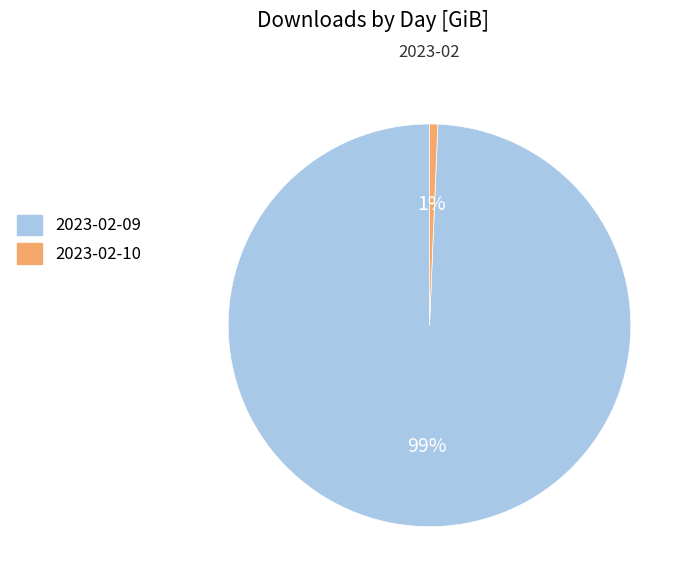

To the nearest percent, what is the combined percentage of 2023-02-10 and 2023-02-09?

100%